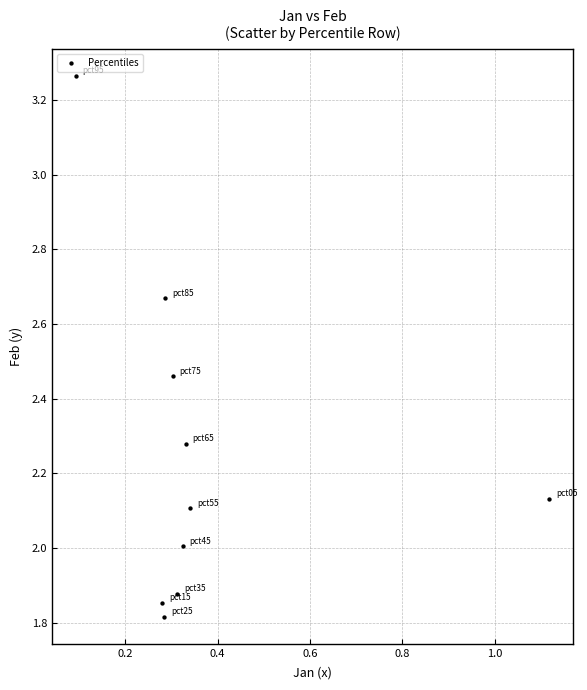

What is the range of X values (max minus min)?

1.0